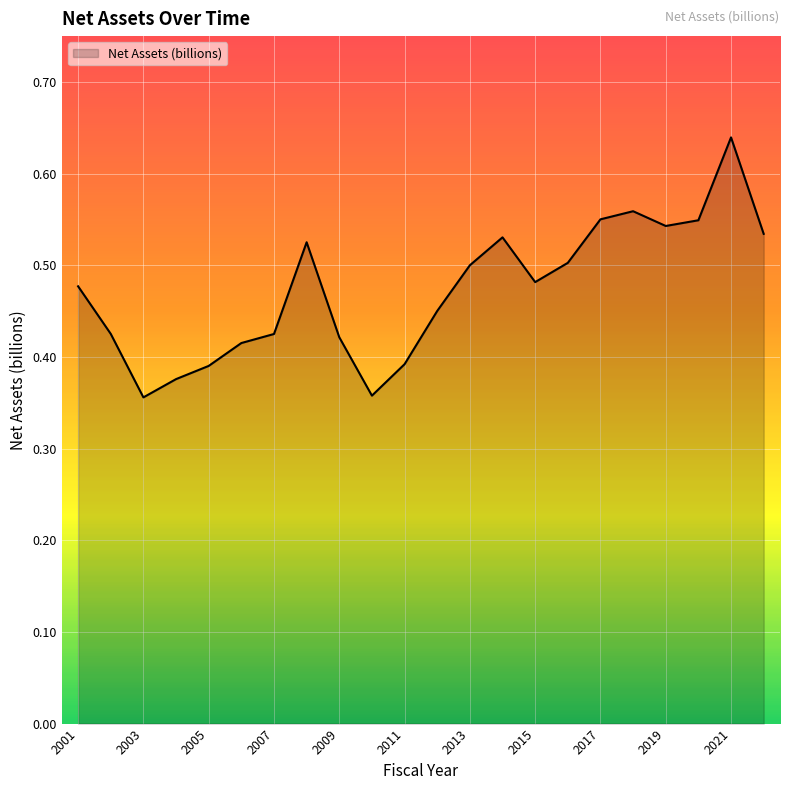

What is the difference between the maximum and minimum values?

0.3